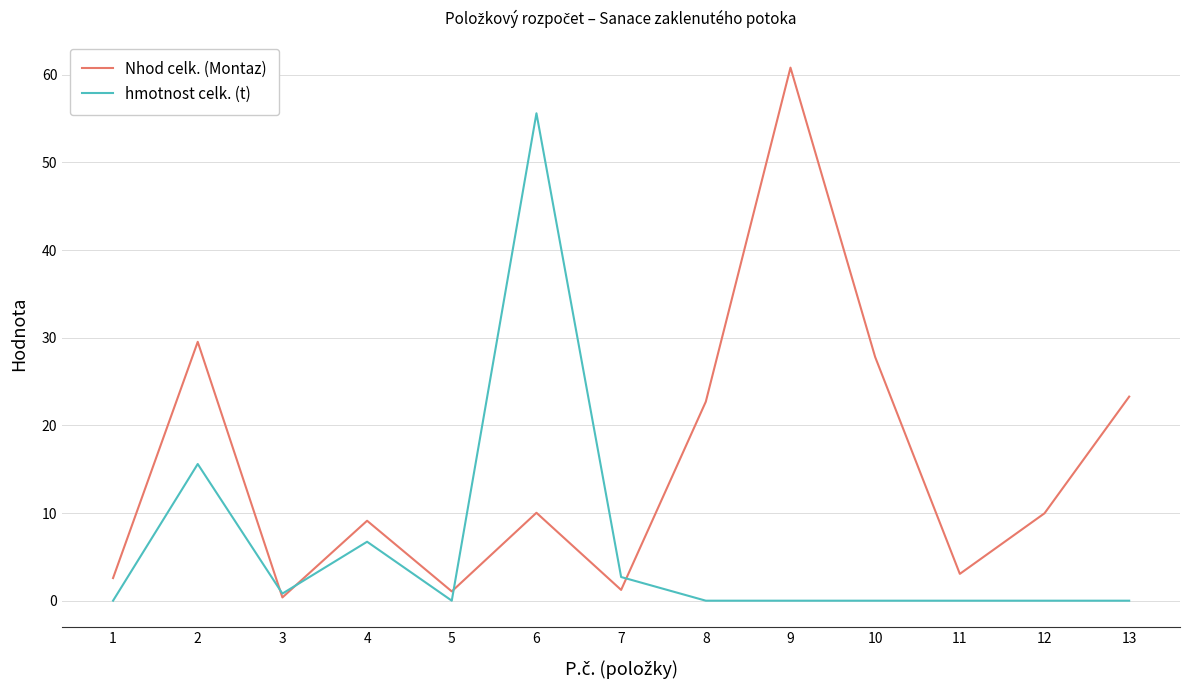

The value of hmotnost celk. (t) at 4 is 6.7. True or false?

True